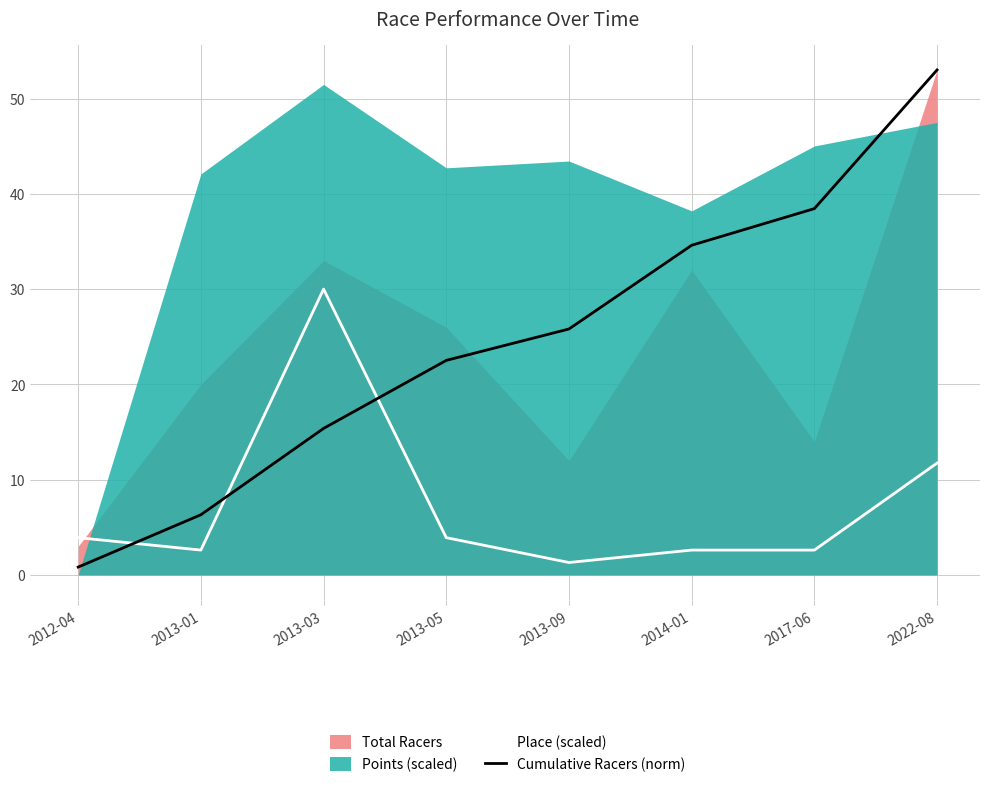

Between 2013-01 and 2022-08, which is larger?

2022-08